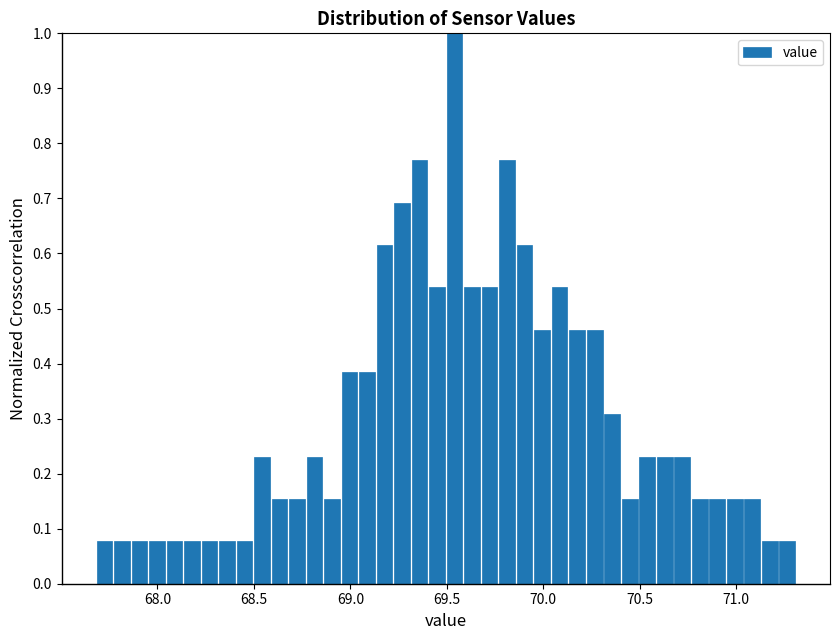

Read against the x-axis, roughly where is the centre of the tallest bar?

69.55